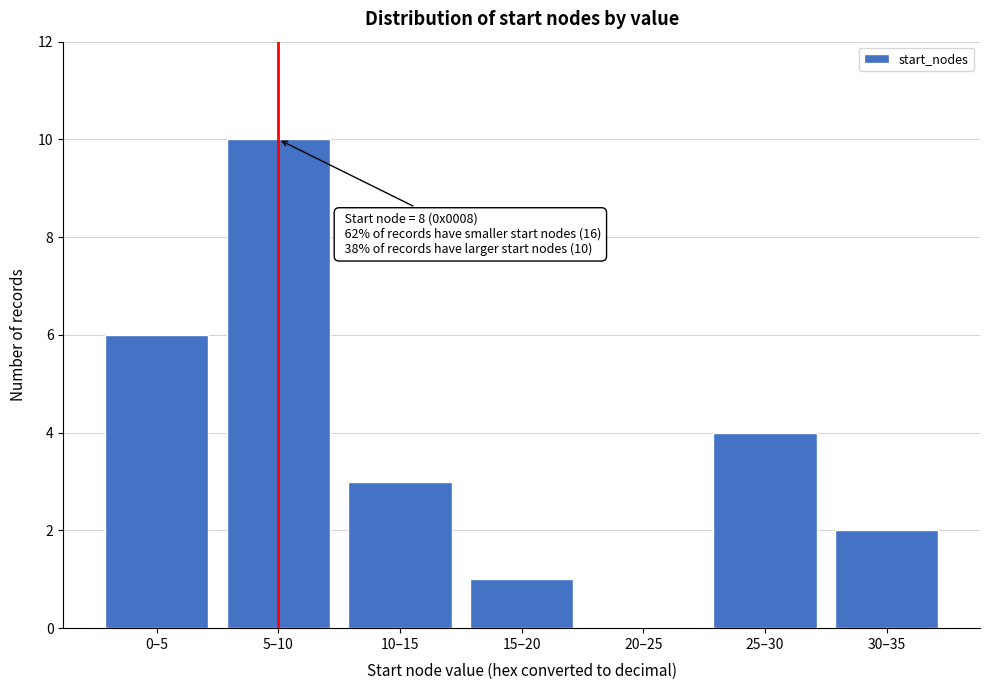

Reading left to right, list all the values displayed in this chart.

0–5=6	5–10=10	10–15=3	15–20=1	20–25=0	25–30=4	30–35=2